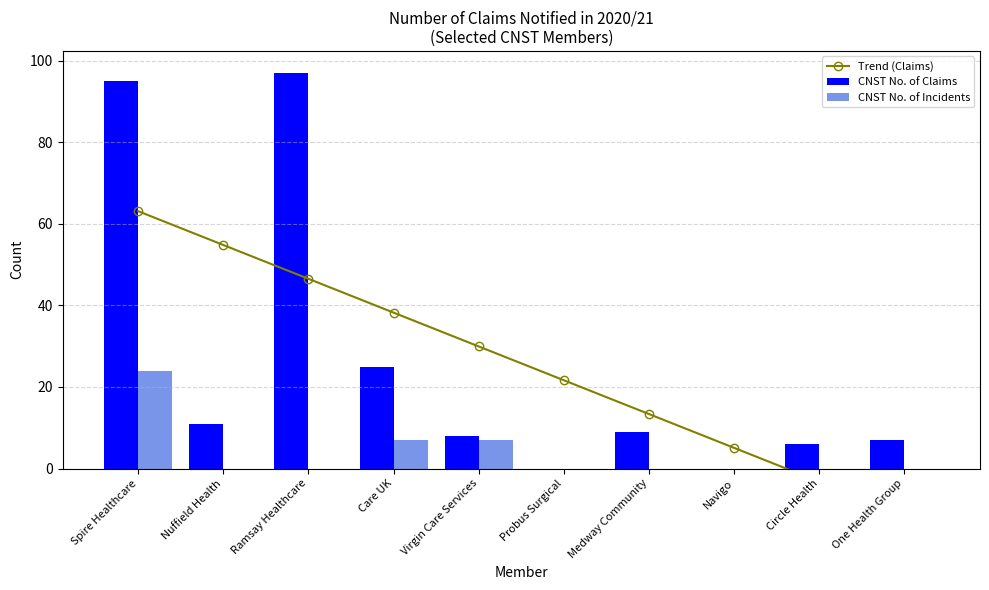

At which label is CNST No. of Incidents closest to 12?

Care UK